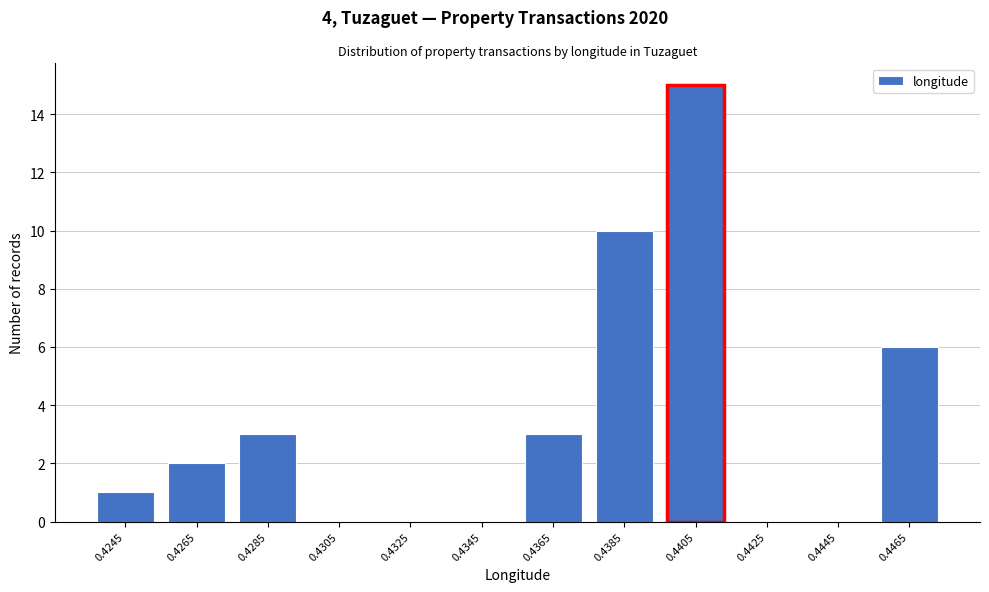

Reading left to right, transcribe all the data shown in this chart.

0.4245=1	0.4265=2	0.4285=3	0.4305=0	0.4325=0	0.4345=0	0.4365=3	0.4385=10	0.4405=15	0.4425=0	0.4445=0	0.4465=6